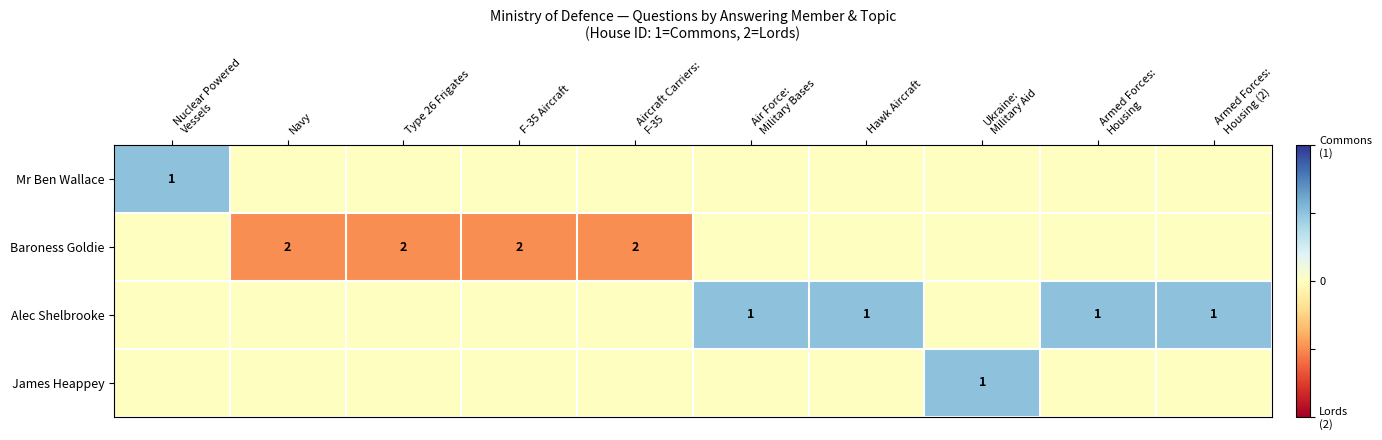

At which category does the chart reach its peak across all series?

Nuclear Powered
Vessels